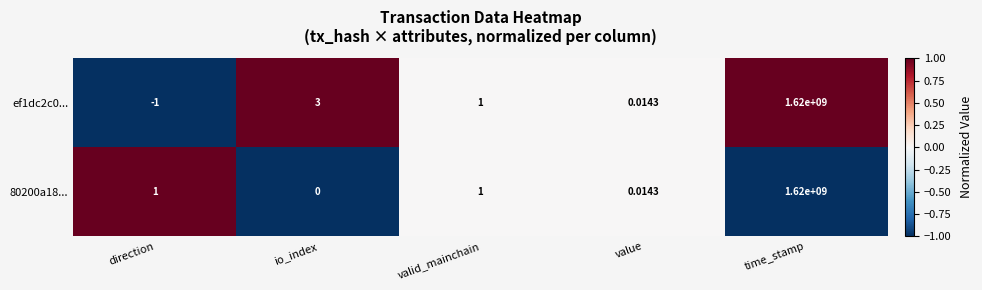

At which category does the chart reach its peak across all series?

time_stamp